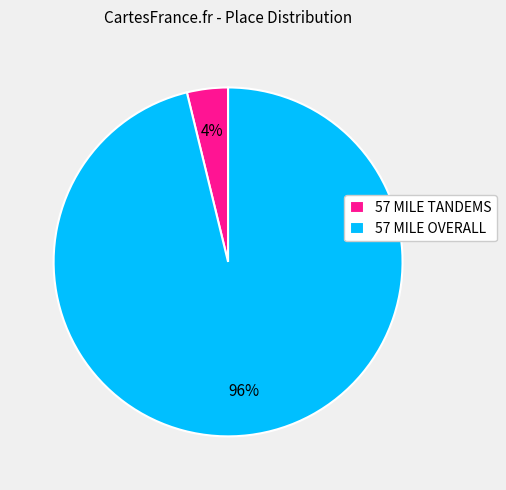

The 57 MILE TANDEMS slice represents 17% of the pie. True or false?

False